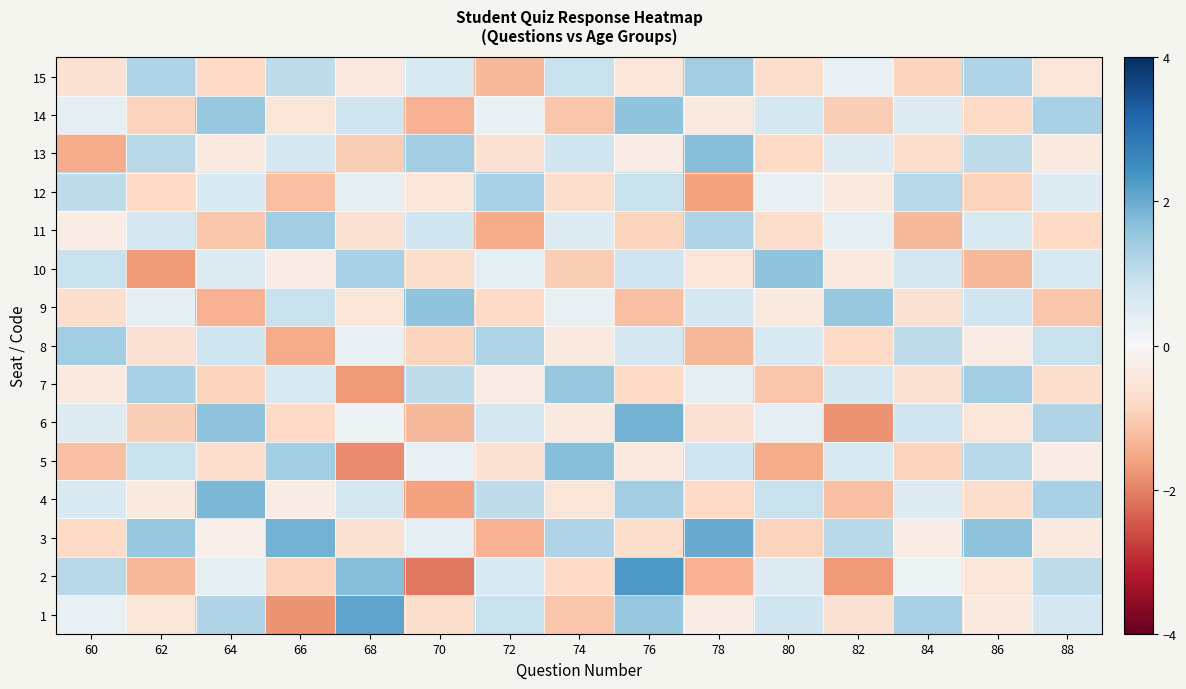

At how many categories does at least one series exceed 1?

15